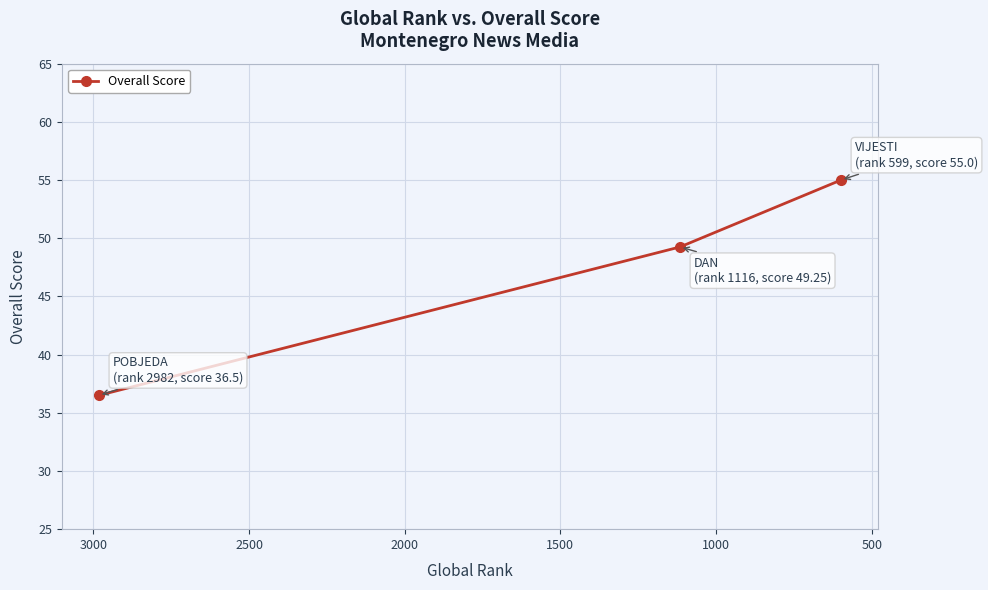

What is the value of the 3rd point from the left?

55.0